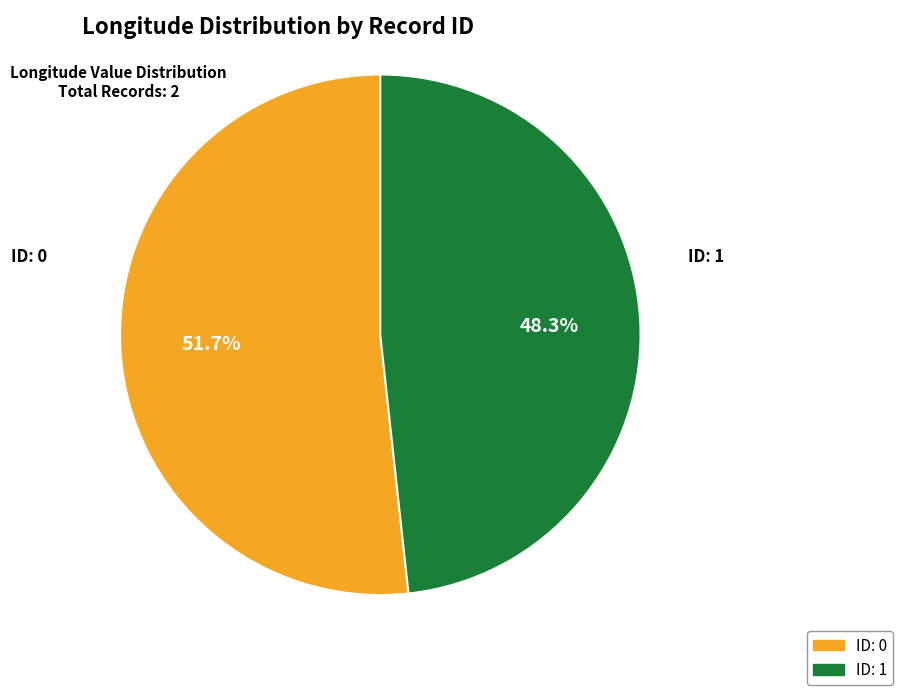

To the nearest percent, what is the average slice percentage?

50%